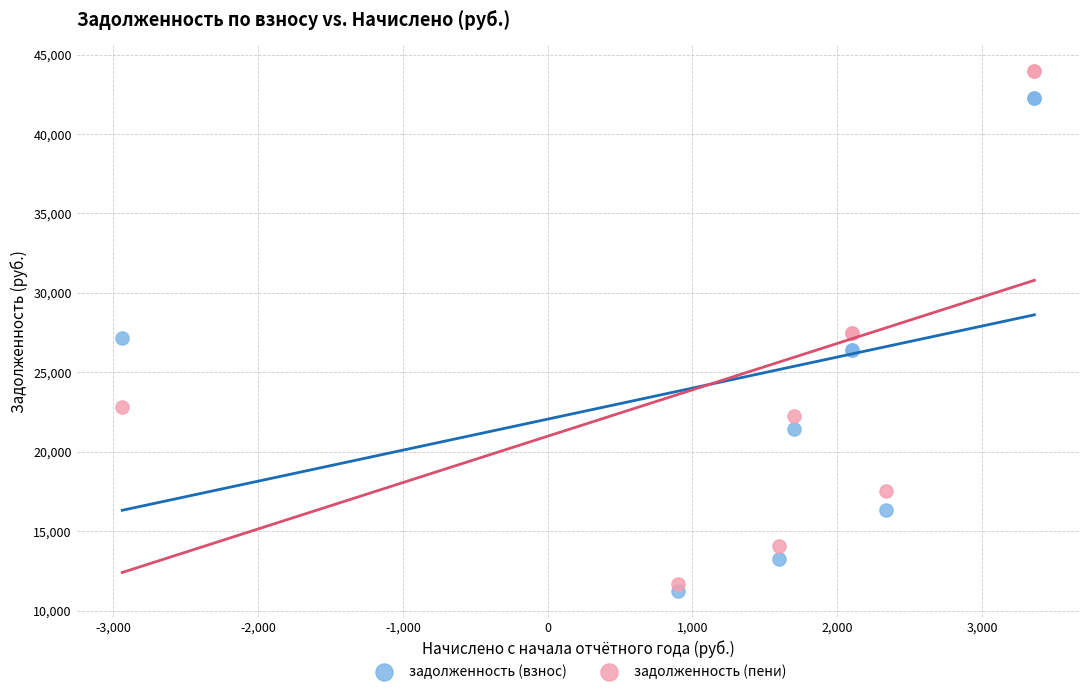

Which series has the largest Y range (max minus min)?

задолженность (пени)